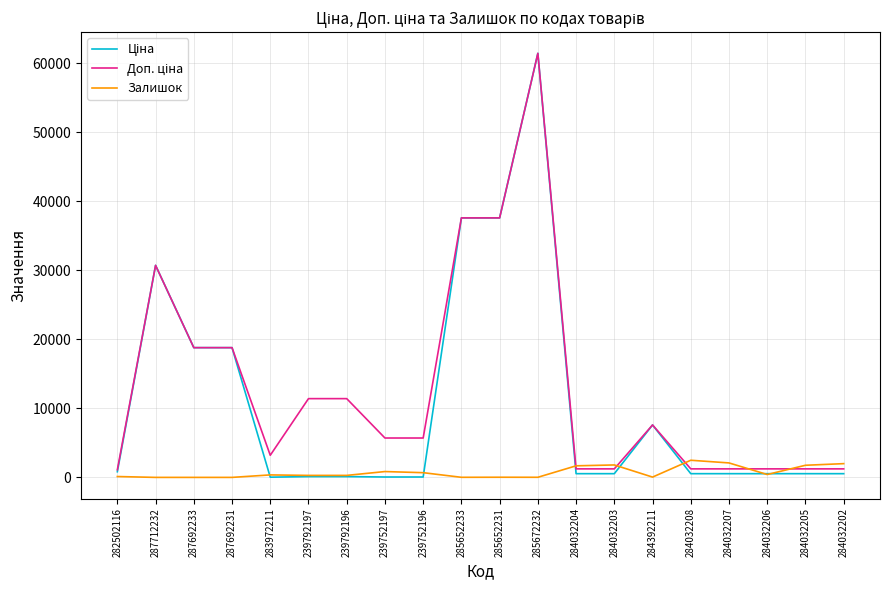

At which category does the chart reach its peak across all series?

285672232